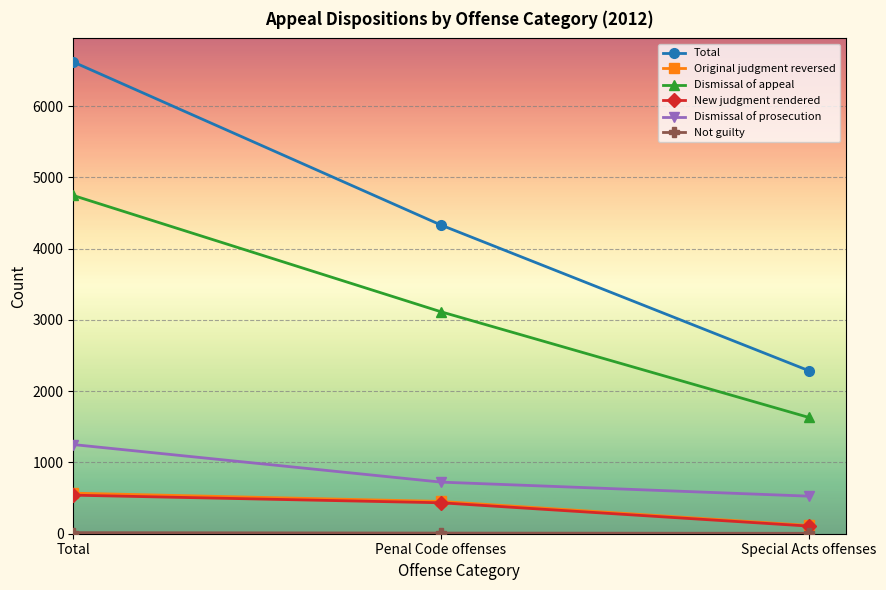

How many lines are shown in the chart?

6